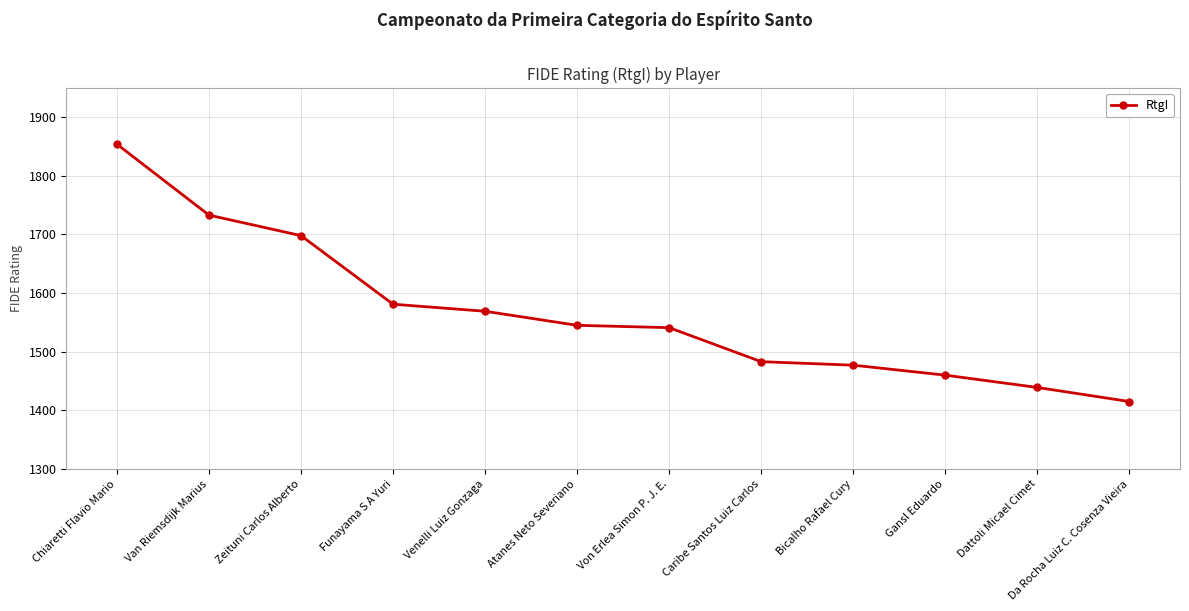

Reading right to left, list all the values displayed in this chart.

1415	1439	1460	1477	1483	1541	1545	1569	1581	1698	1733	1854